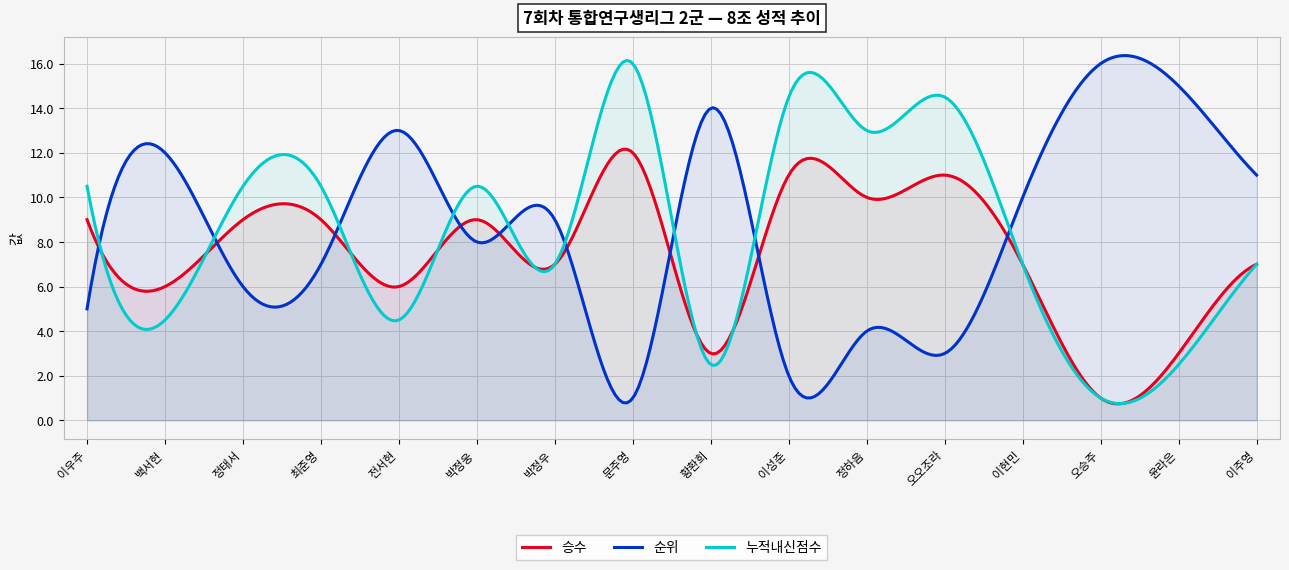

How many values in the 순위 series exceed 9?

7